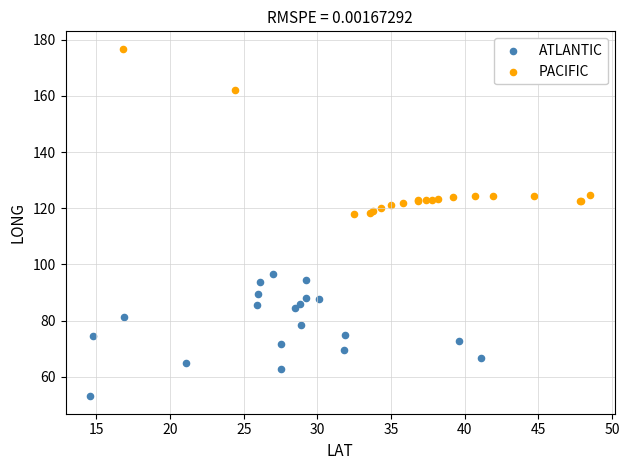

Which series has the widest spread of Y values?

PACIFIC